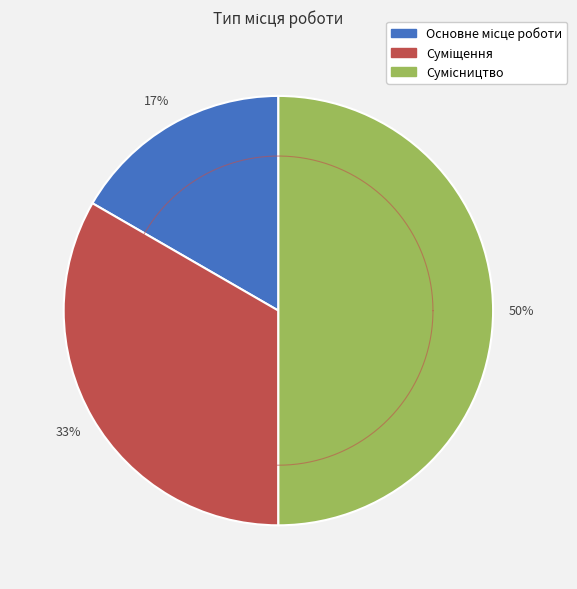

What is the change in value from Основне місце роботи to Суміщення?

+1